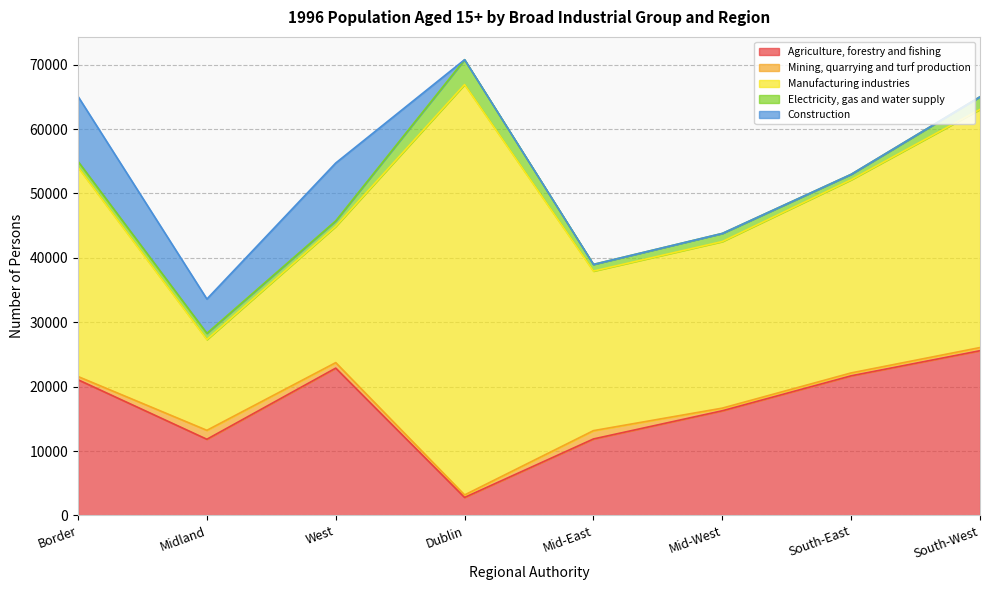

At Dublin, list the series in order from largest to smallest.

Manufacturing industries, Electricity, gas and water supply, Agriculture, forestry and fishing, Mining, quarrying and turf production, Construction